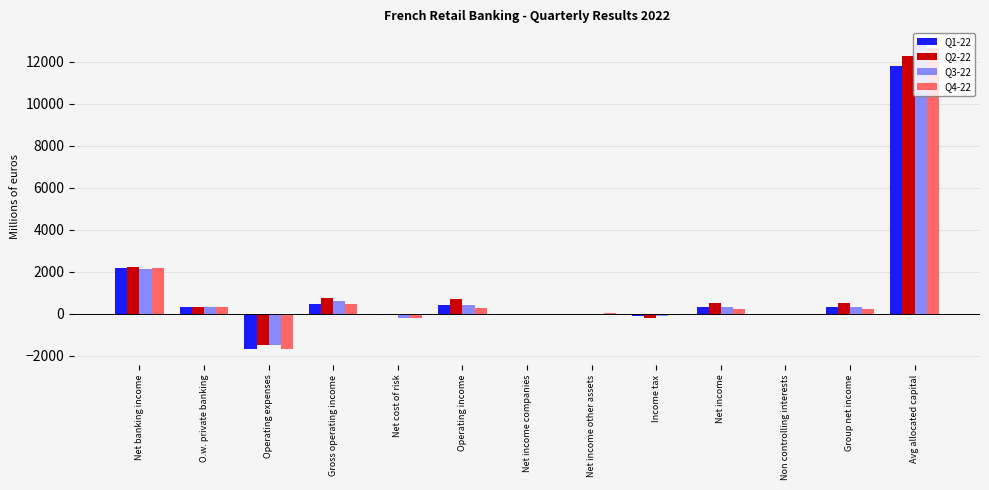

Which category has the highest value in the Q3-22 series?

Avg allocated capital